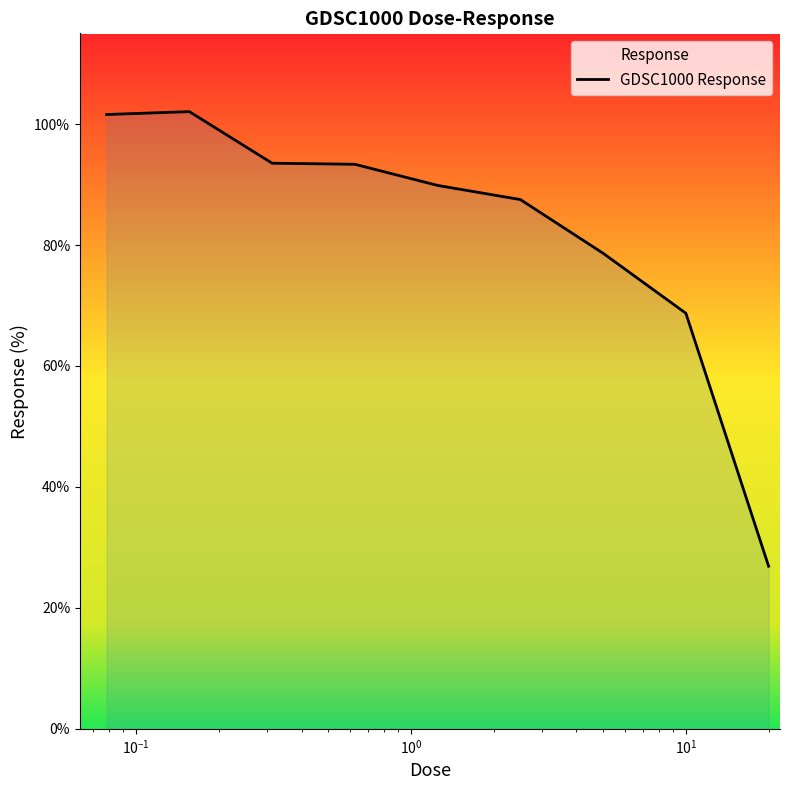

What is the sum of all values?

742.1